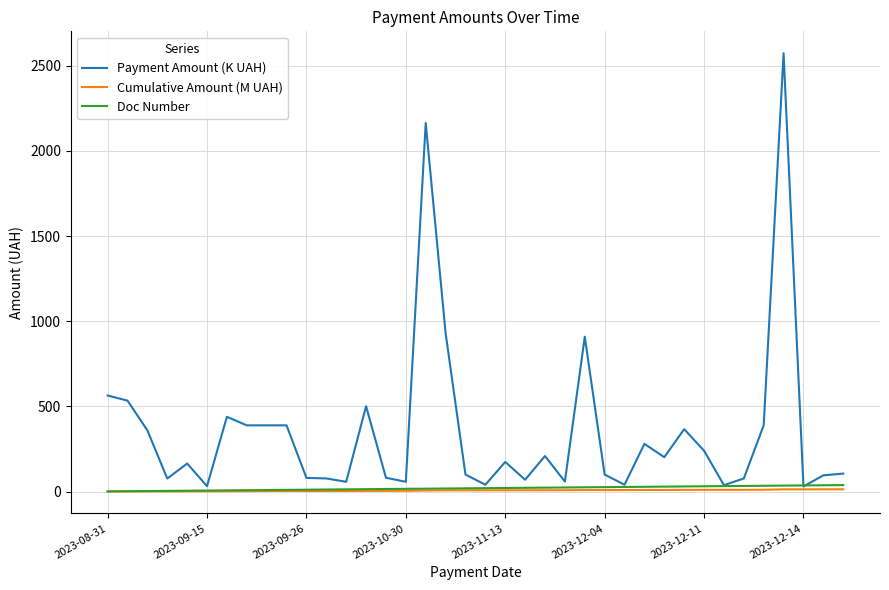

What is the maximum value shown in the chart?

2573.7